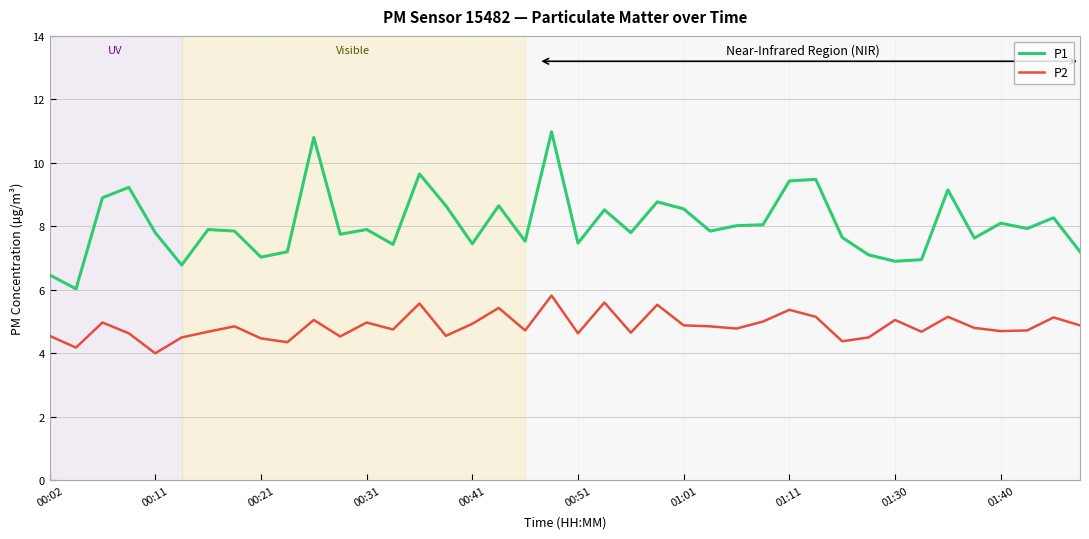

Is this an area chart (filled region under the line)?

No